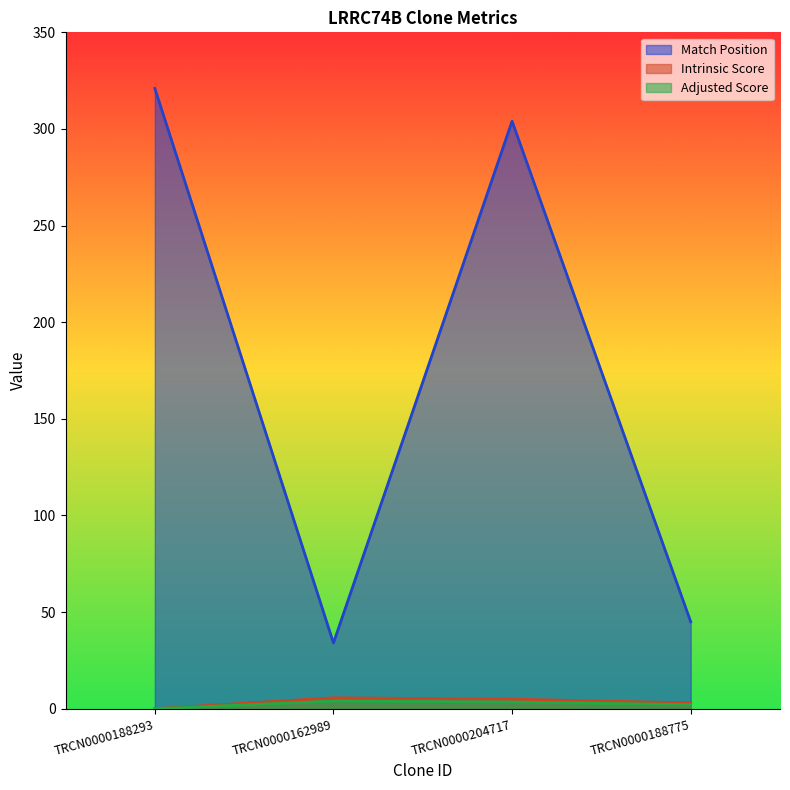

List the series in order of their peak value, lowest first.

Adjusted Score, Intrinsic Score, Match Position